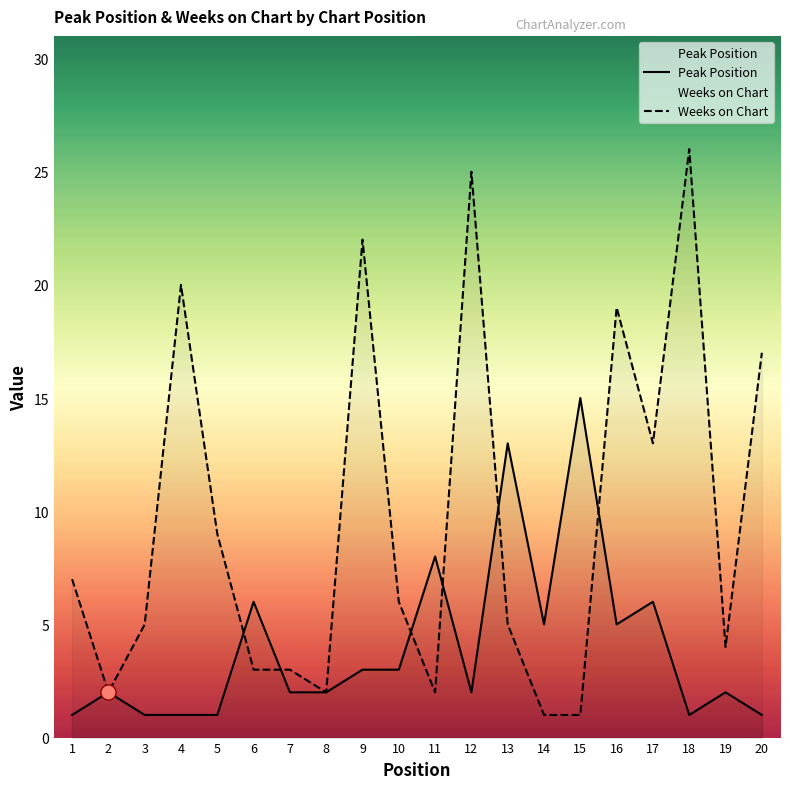

At which category is the sum across all series the highest?

12